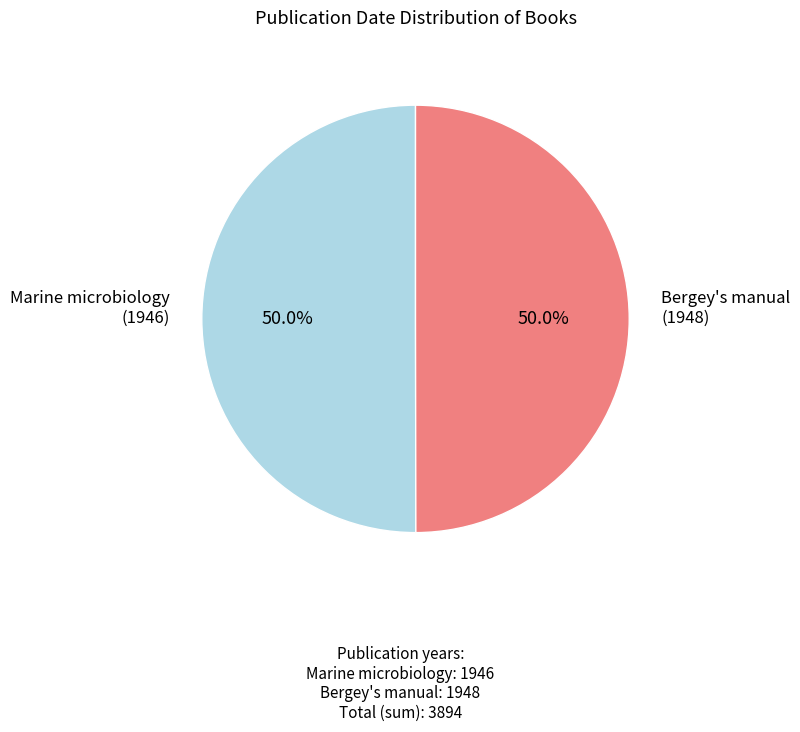

How many slices are in this pie chart?

2